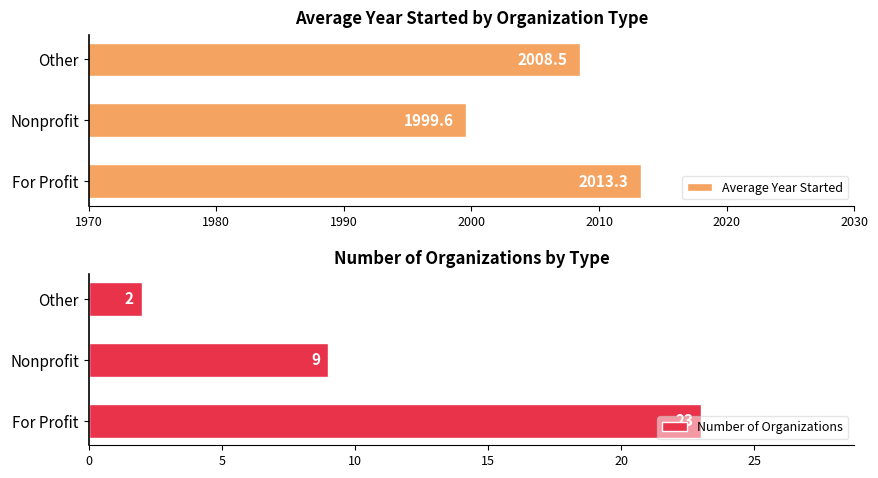

At which label is Average Year Started closest to 2006?

Other